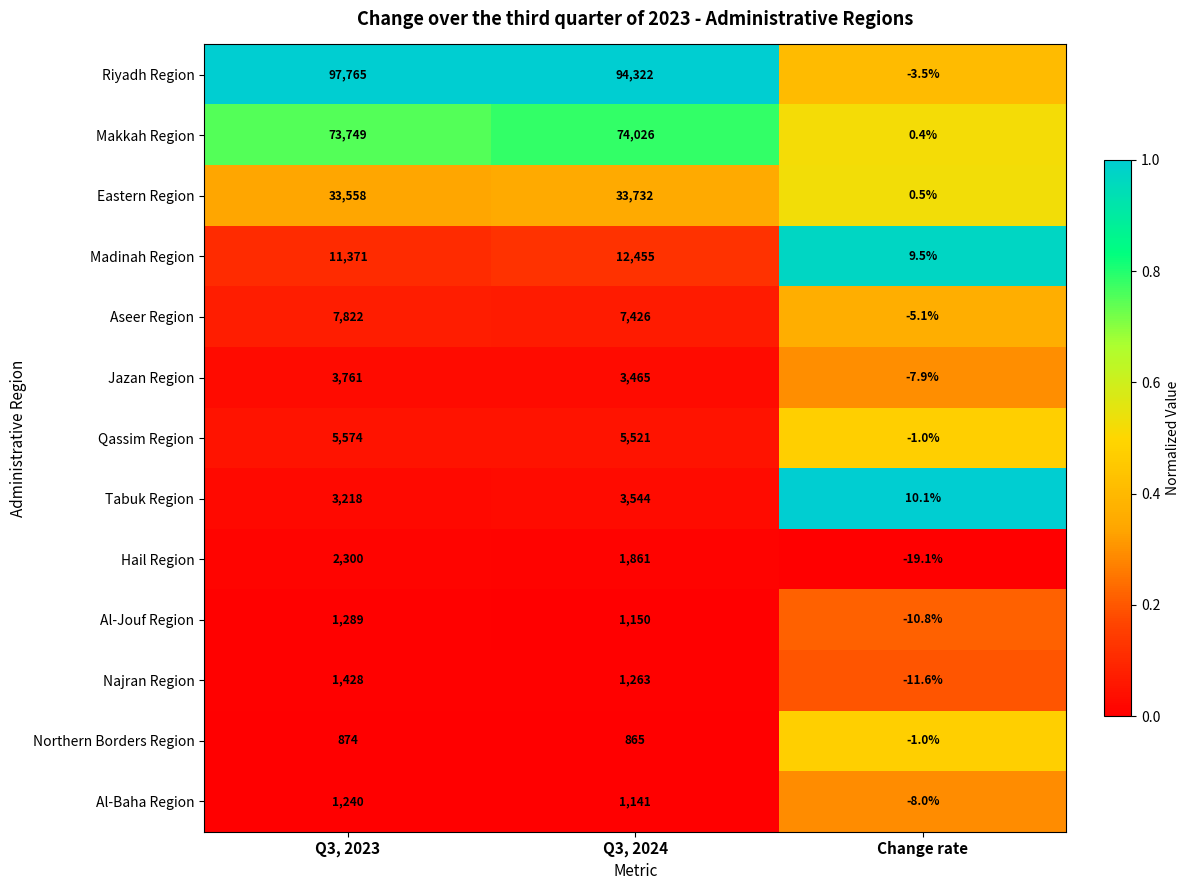

At which category does the chart reach its peak across all series?

Q3, 2023